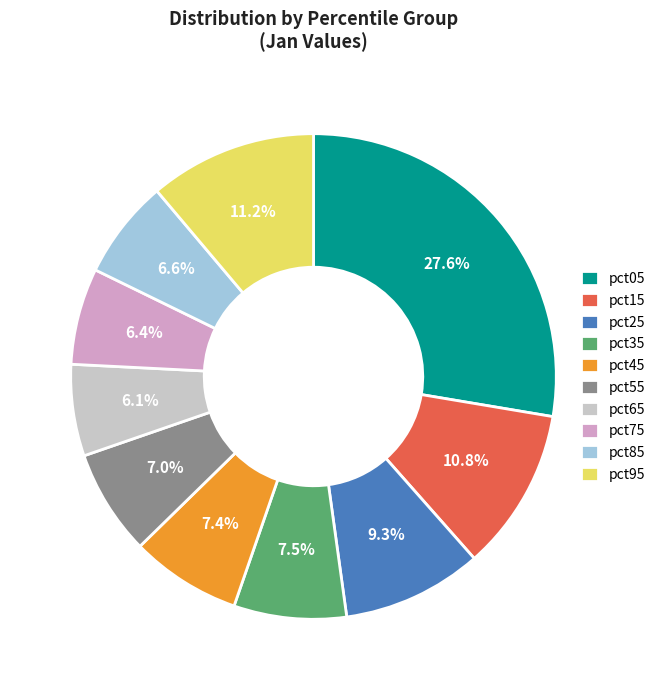

Is there any slice that represents more than half of the pie?

No